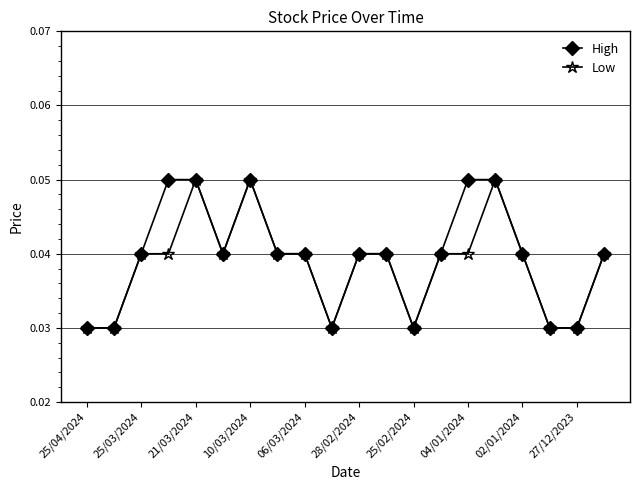

Count the Low values in the range 0 to 1.

20